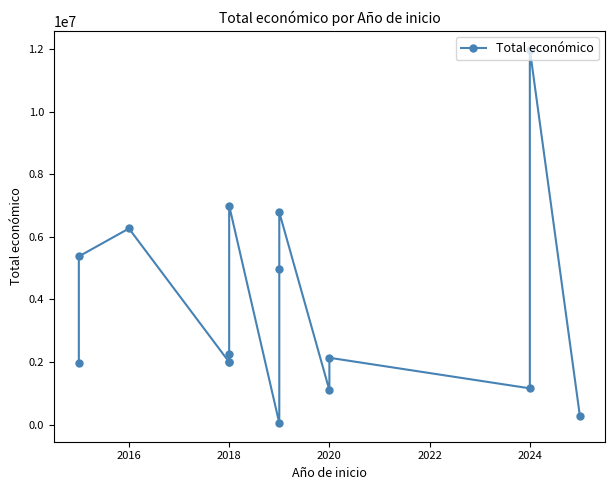

What is the change in value from 2016 to 2020?

-4131820